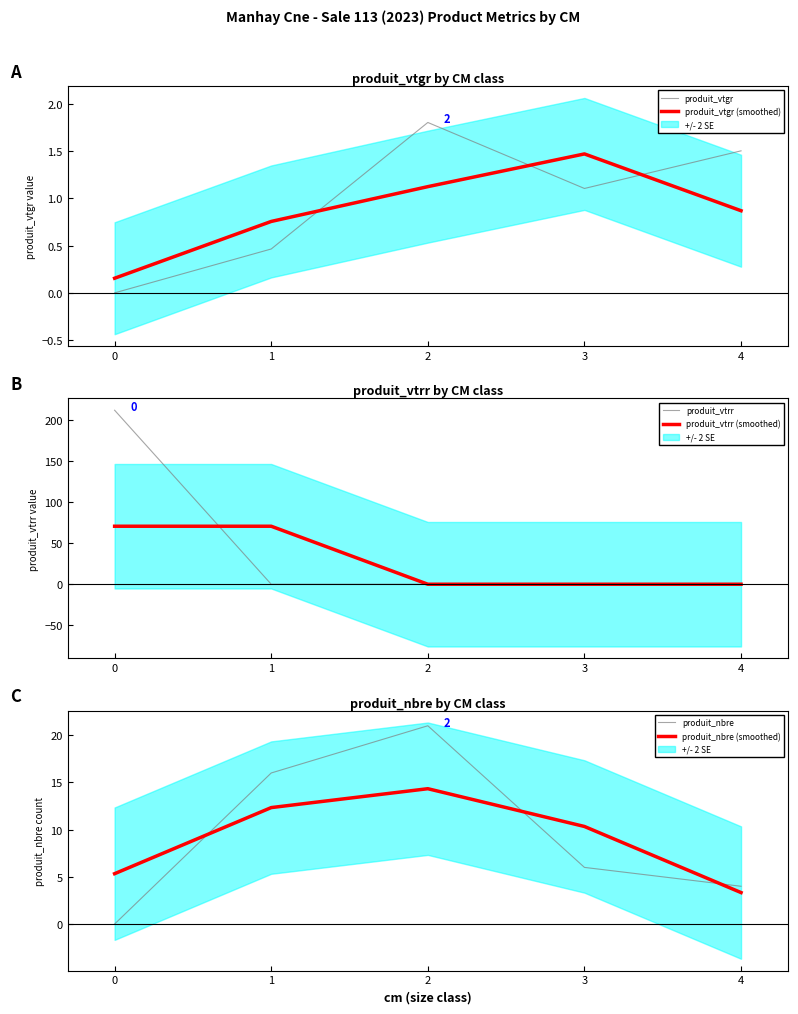

Read the produit_vtgr value at 4.

1.5